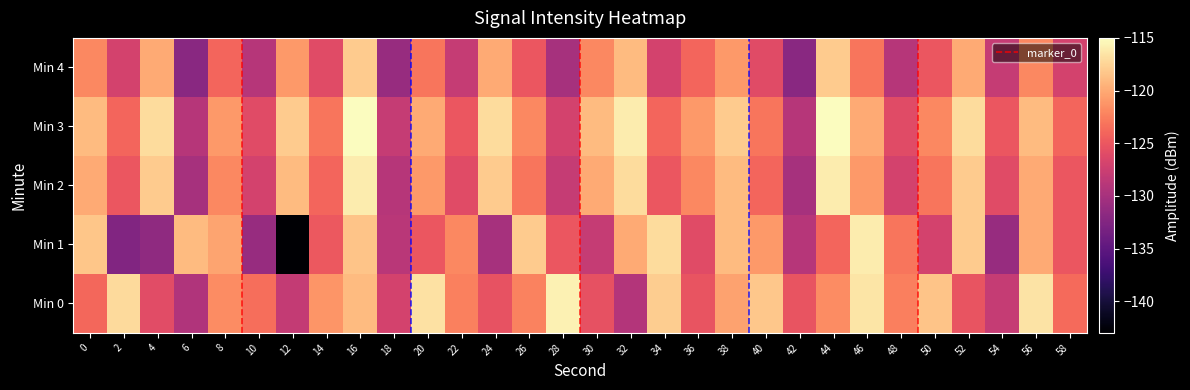

Which label corresponds to the smallest value in the chart?

12